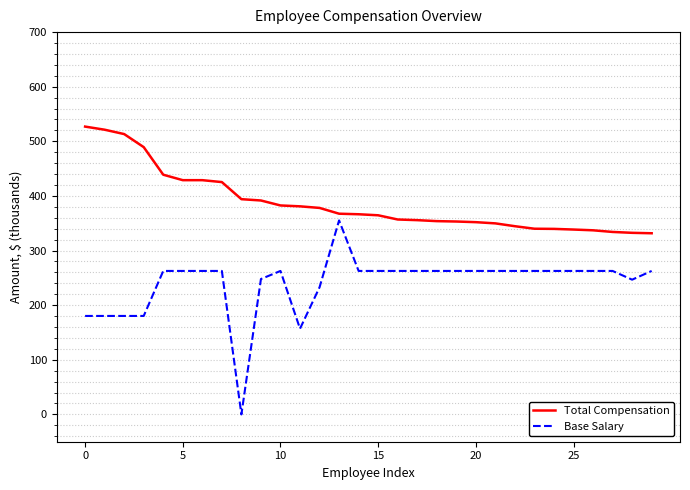

List the series in order of their peak value, lowest first.

Base Salary, Total Compensation